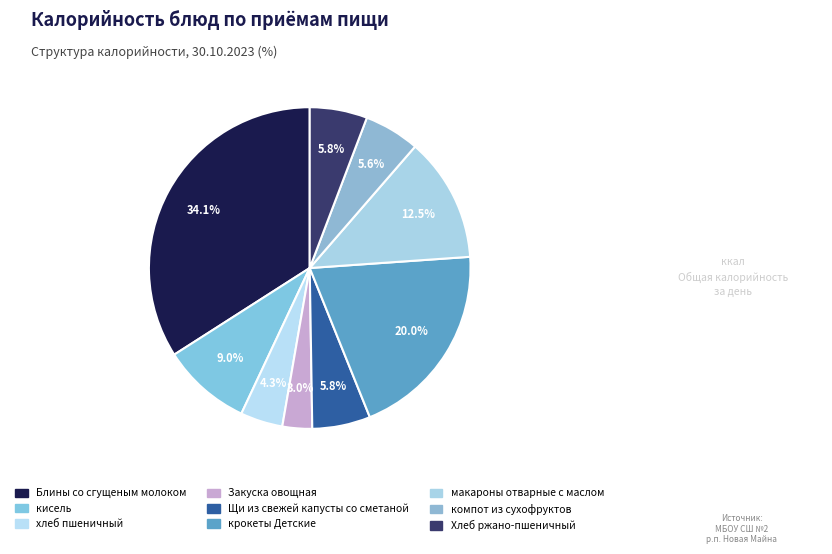

What is the smallest slice in the pie chart?

Закуска овощная